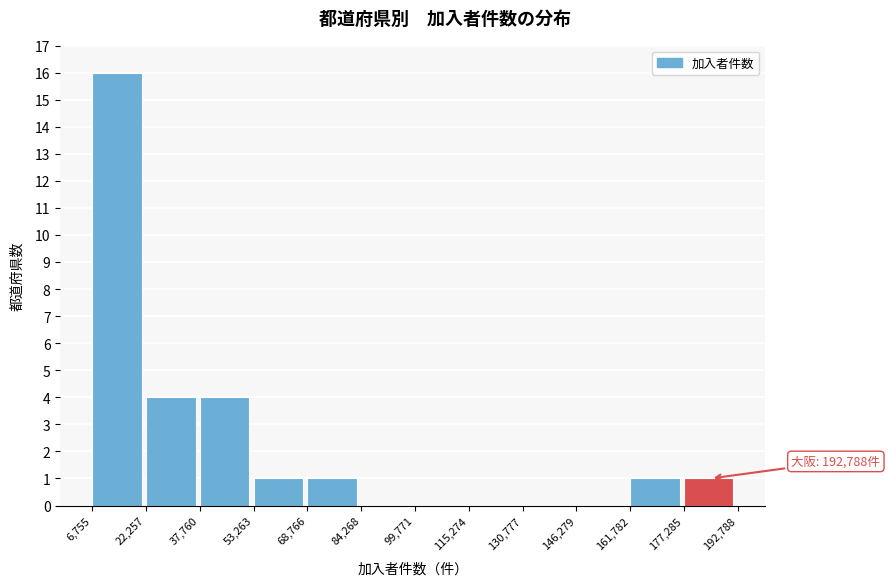

Which range on the x-axis has the tallest bar?

6,755 to 22,257